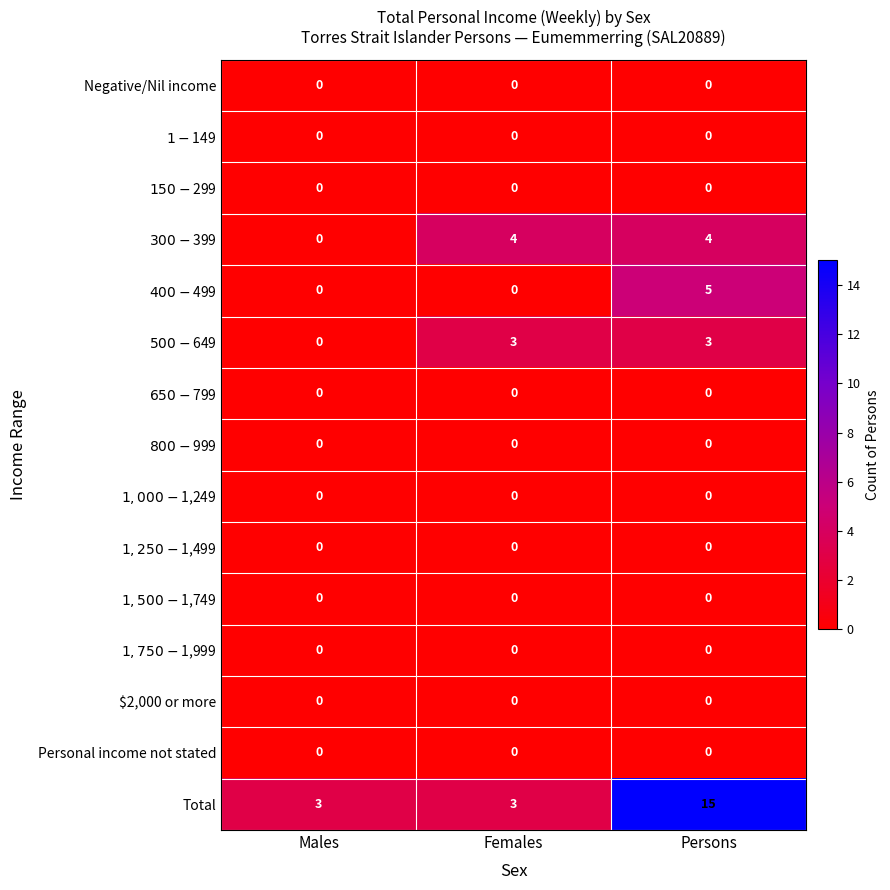

At which category is the sum across all series the highest?

Persons